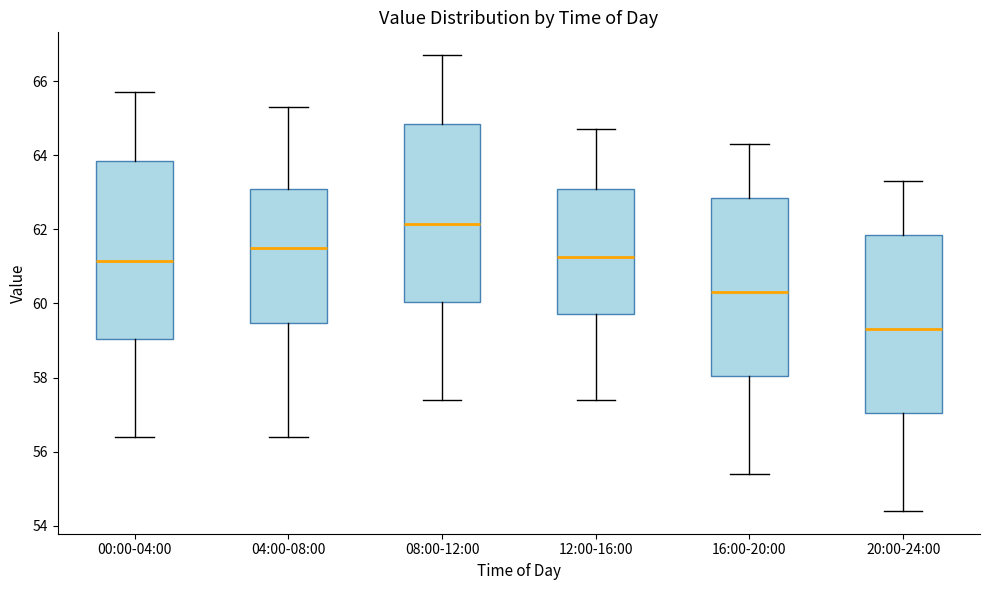

Reading left to right, read every box against the y-axis: the position of its median line, the range the box covers, and the ends of its whiskers. The values are not printed on the chart, so give them approximately, as read against the axis.

00:00-04:00: median 61.2, box 59.0 to 63.8, whiskers 56.4 to 65.8
04:00-08:00: median 61.6, box 59.4 to 63.0, whiskers 56.4 to 65.4
08:00-12:00: median 62.2, box 60.0 to 64.8, whiskers 57.4 to 66.8
12:00-16:00: median 61.2, box 59.8 to 63.0, whiskers 57.4 to 64.8
16:00-20:00: median 60.4, box 58.0 to 62.8, whiskers 55.4 to 64.4
20:00-24:00: median 59.4, box 57.0 to 61.8, whiskers 54.4 to 63.4